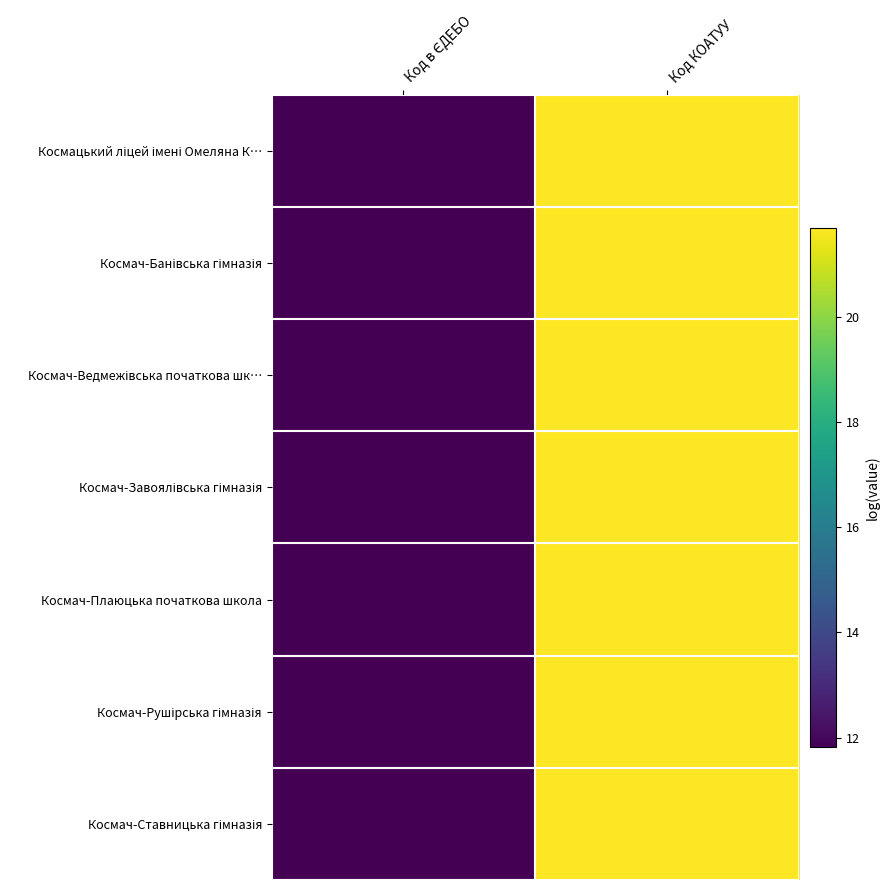

What is the greatest value displayed?

21.7